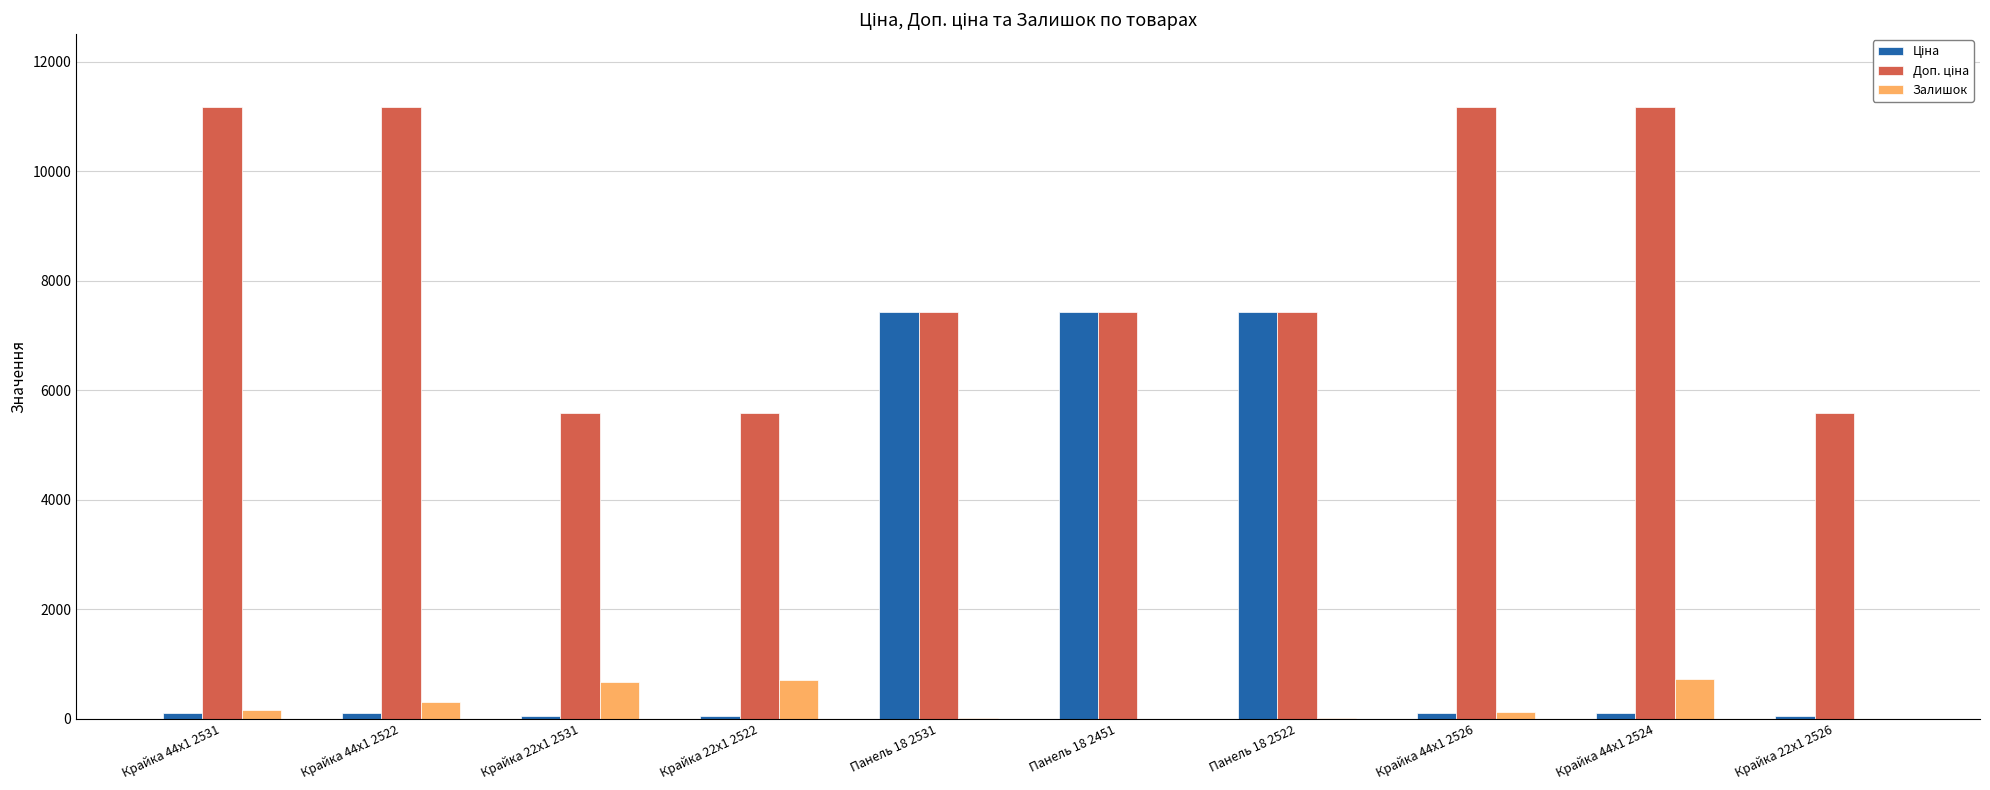

Where is Залишок nearest to the value 365?

Крайка 44x1 2522